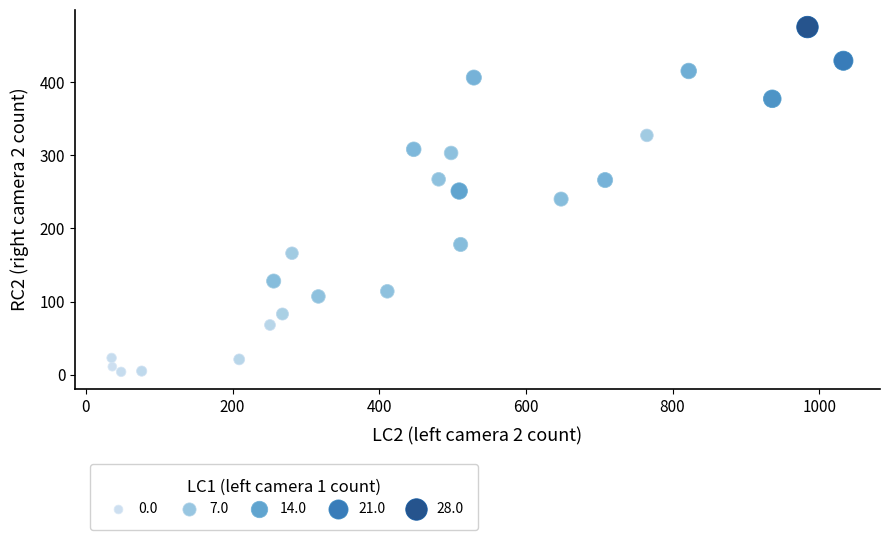

What is the range of Y values (max minus min)?

471